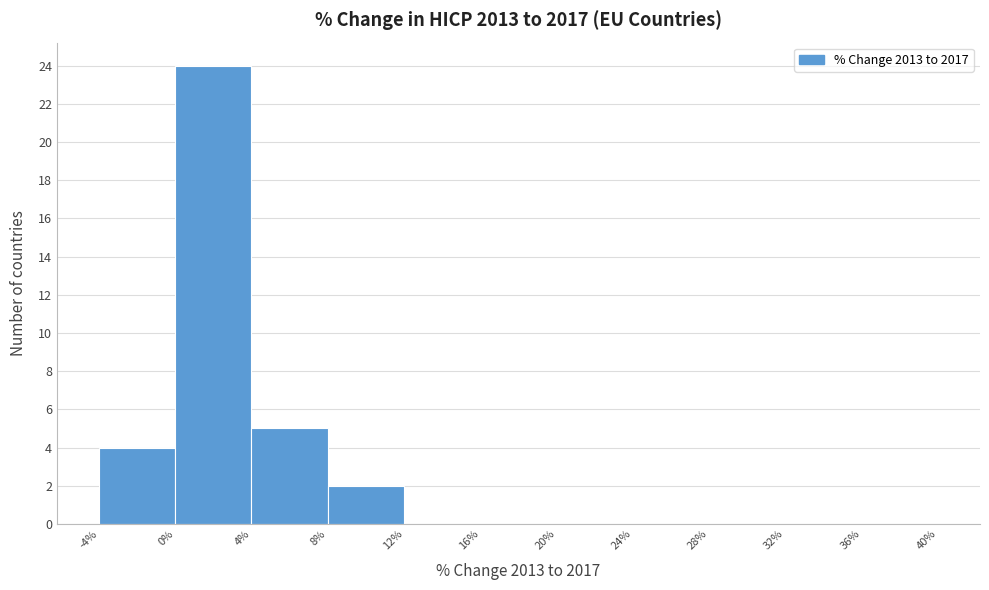

What is the height of the bar covering 0% to 4% on the x-axis? The values are not printed on the chart, so give them approximately, as read against the axis.

24